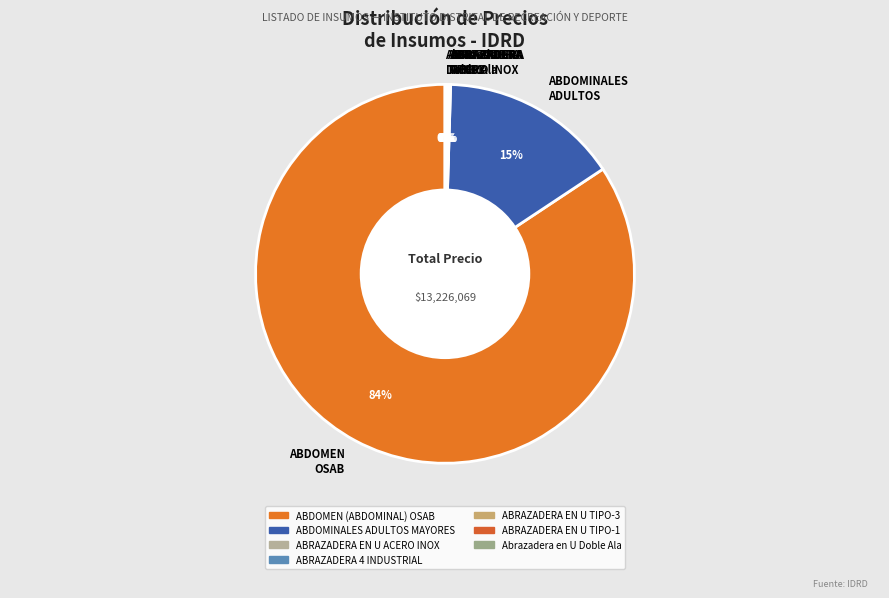

To the nearest percent, what is the average slice percentage?

14%